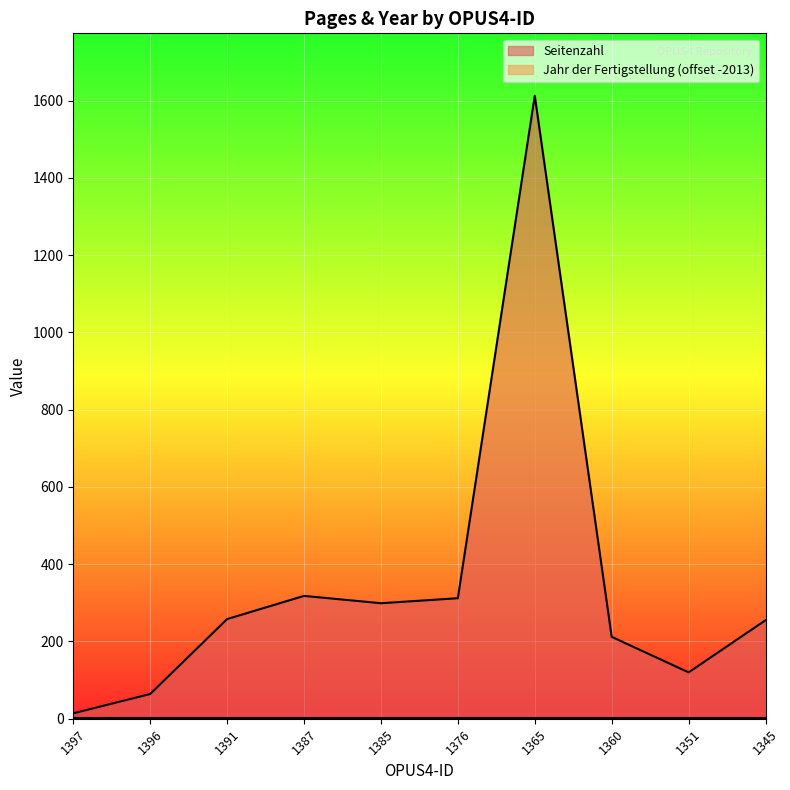

What is the ratio of the value at 1387 to the value at 1397?

22.7